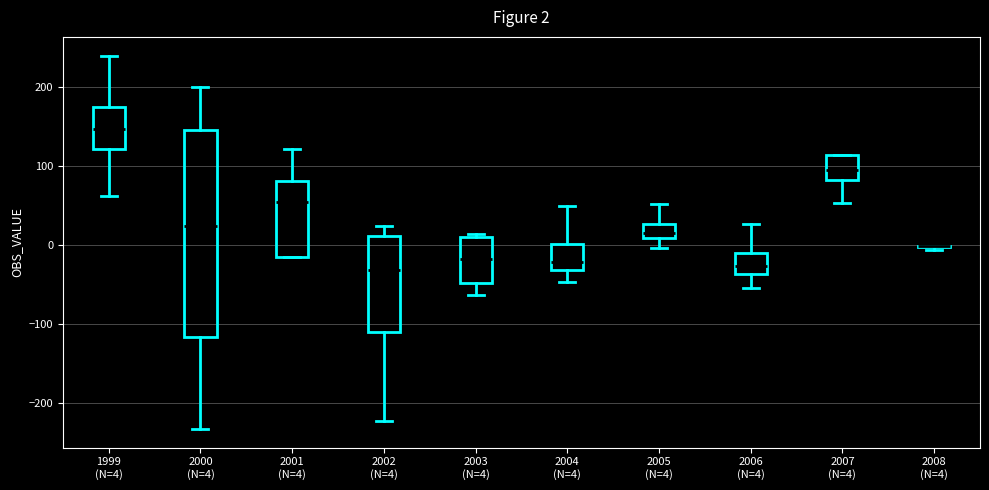

Comparing the boxes themselves (not the whiskers), which one is the tallest?

2000 (N=4)